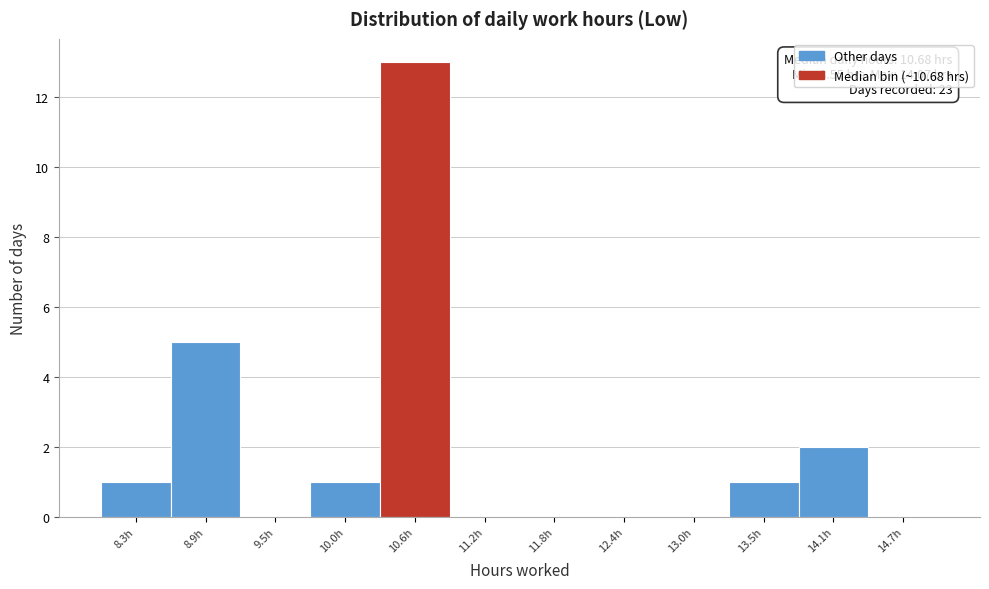

Which range on the x-axis has the tallest bar?

10.3 to 10.9